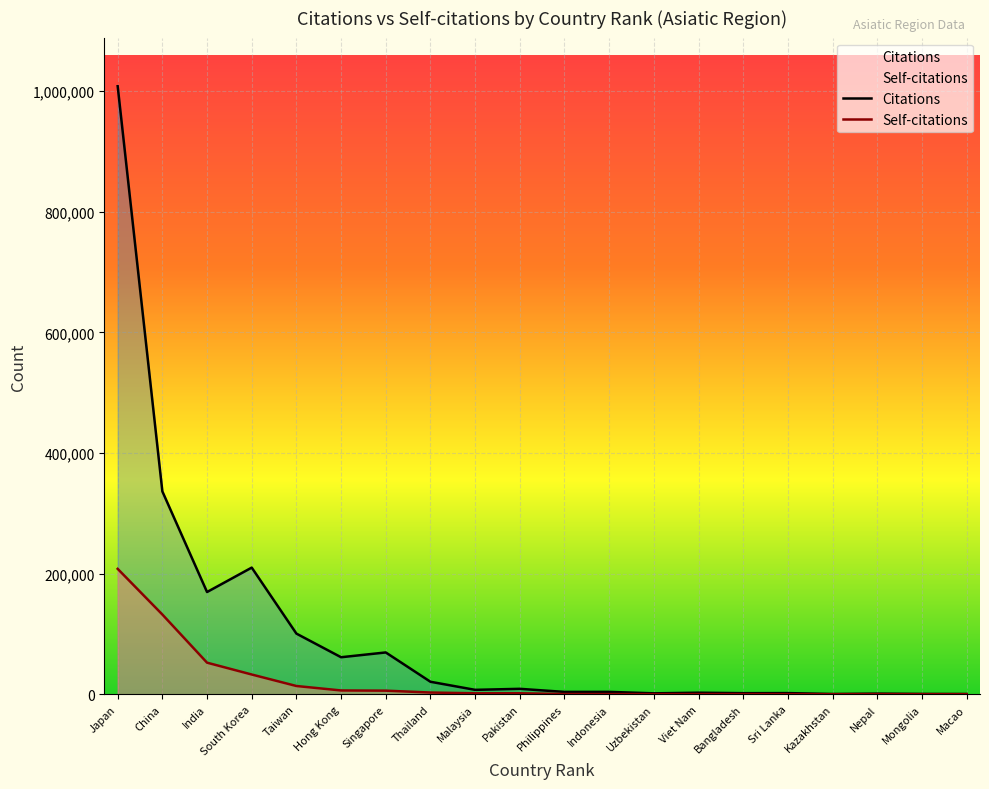

Between Bangladesh and Hong Kong, which is larger?

Hong Kong